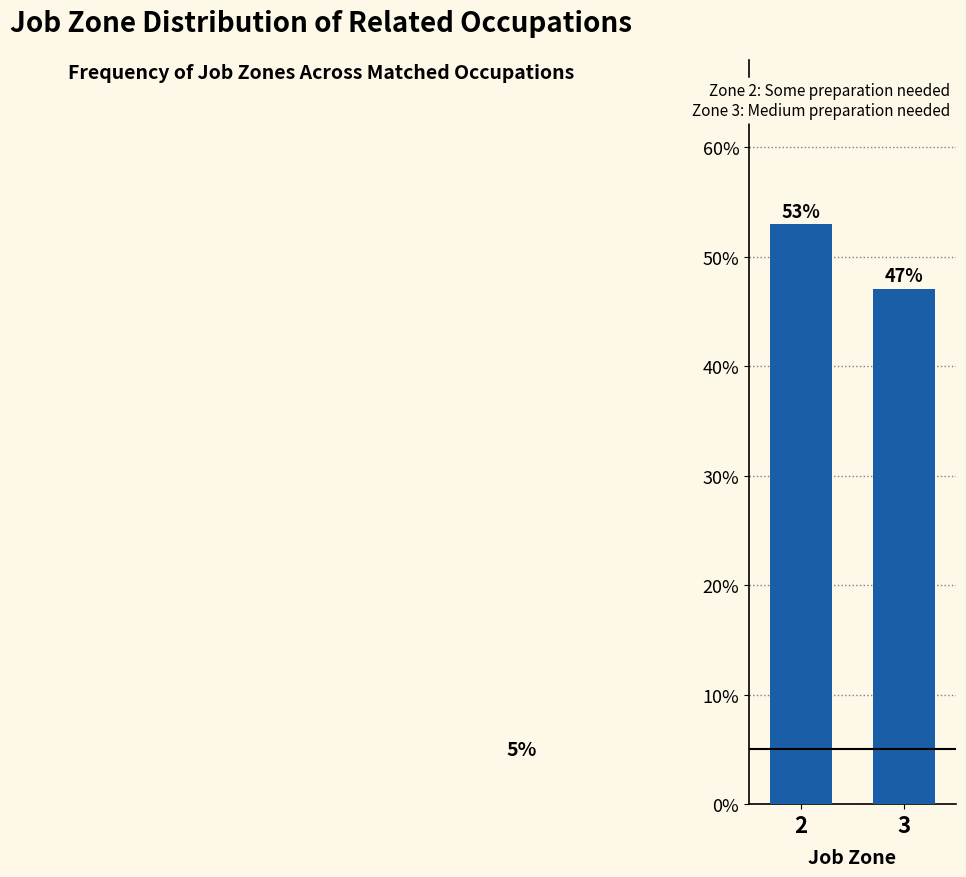

What is the value of the 2nd bar from the left?

47.1